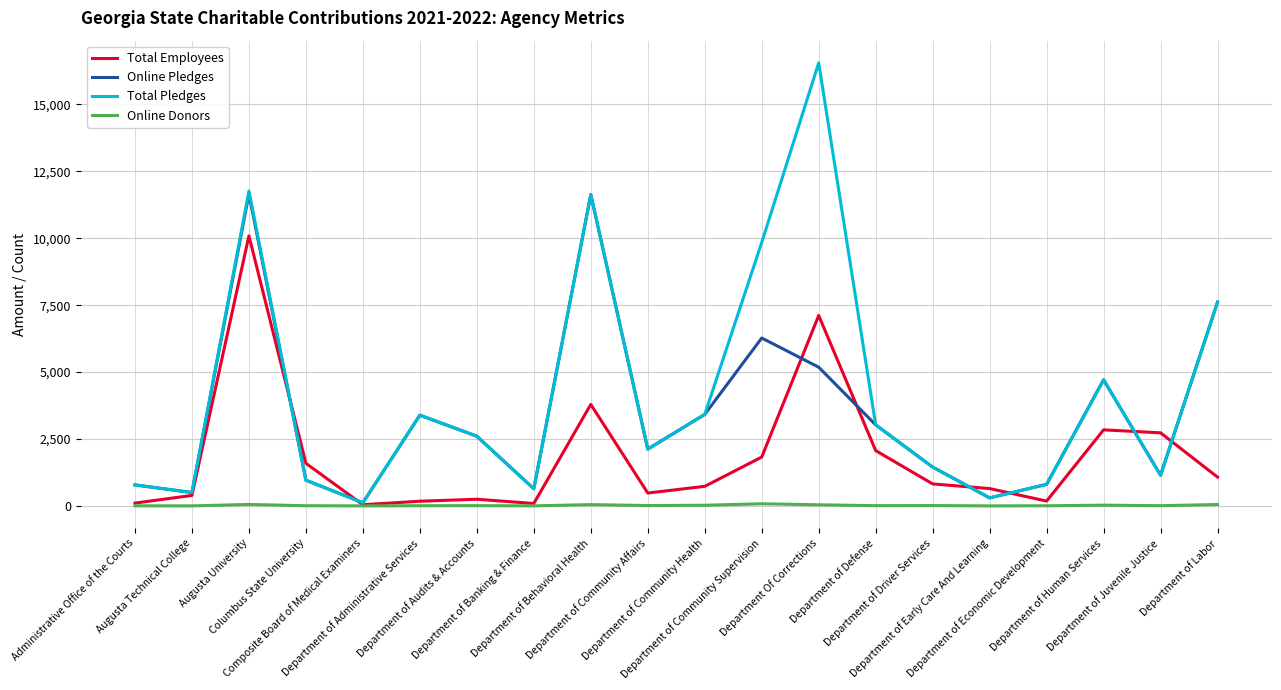

At which category is the sum across all series the highest?

Augusta University